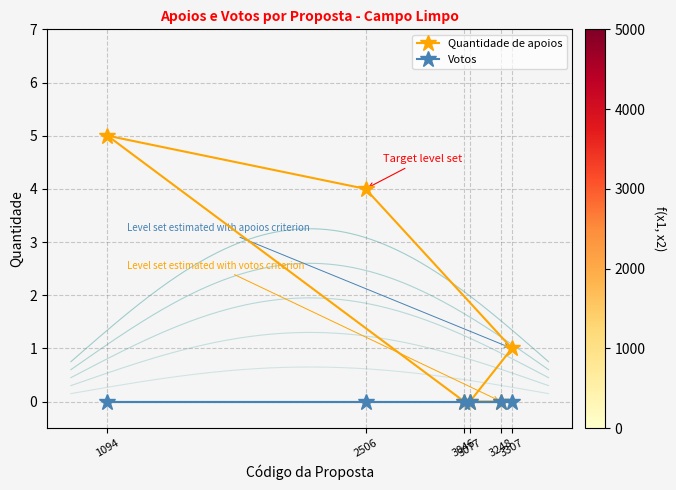

At 3046, list the series in order from largest to smallest.

Quantidade de apoios, Votos